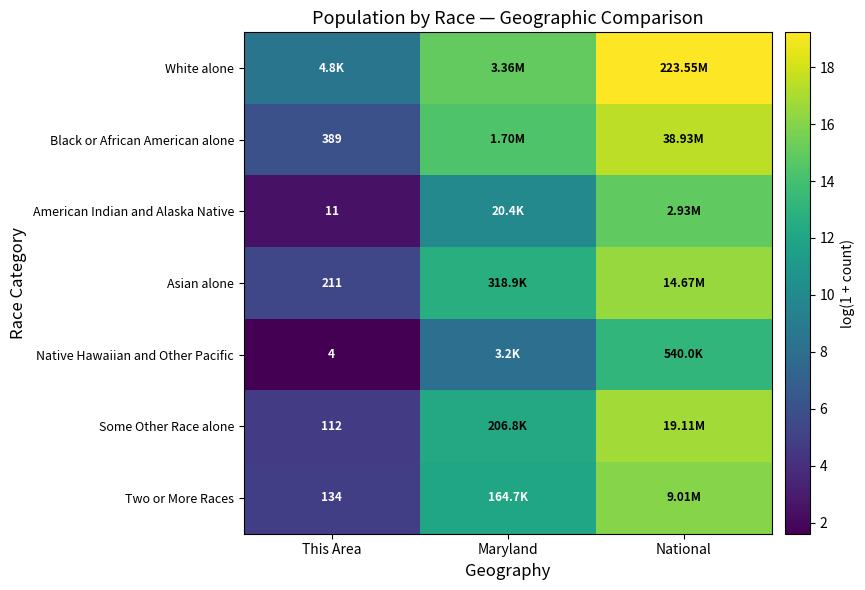

Which series has the largest total across all categories?

White alone